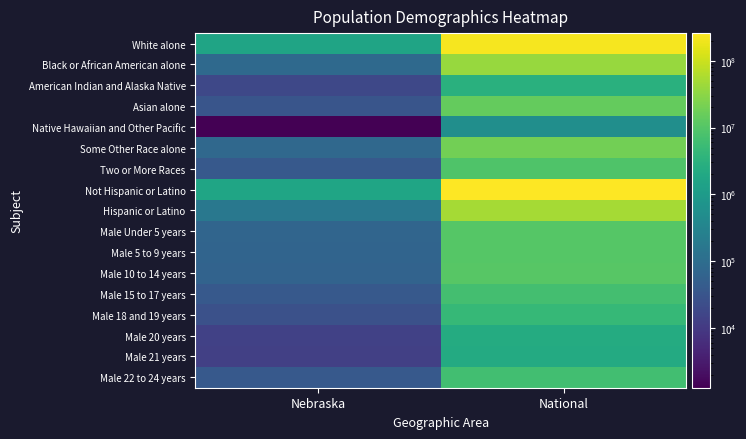

Reading right to left, transcribe all the data shown in this chart.

White alone: National=223553265	Nebraska=1572838
Black or African American alone: National=38929319	Nebraska=82885
American Indian and Alaska Native: National=2932248	Nebraska=18427
Asian alone: National=14674252	Nebraska=32293
Native Hawaiian and Other Pacific: National=540013	Nebraska=1279
Some Other Race alone: National=19107368	Nebraska=79109
Two or More Races: National=9009073	Nebraska=39510
Not Hispanic or Latino: National=258267944	Nebraska=1658936
Hispanic or Latino: National=50477594	Nebraska=167405
Male Under 5 years: National=10319427	Nebraska=67630
Male 5 to 9 years: National=10389638	Nebraska=65888
Male 10 to 14 years: National=10579862	Nebraska=62686
Male 15 to 17 years: National=6656209	Nebraska=38945
Male 18 and 19 years: National=4647457	Nebraska=27088
Male 20 years: National=2308319	Nebraska=13766
Male 21 years: National=2223198	Nebraska=13227
Male 22 to 24 years: National=6482659	Nebraska=39239